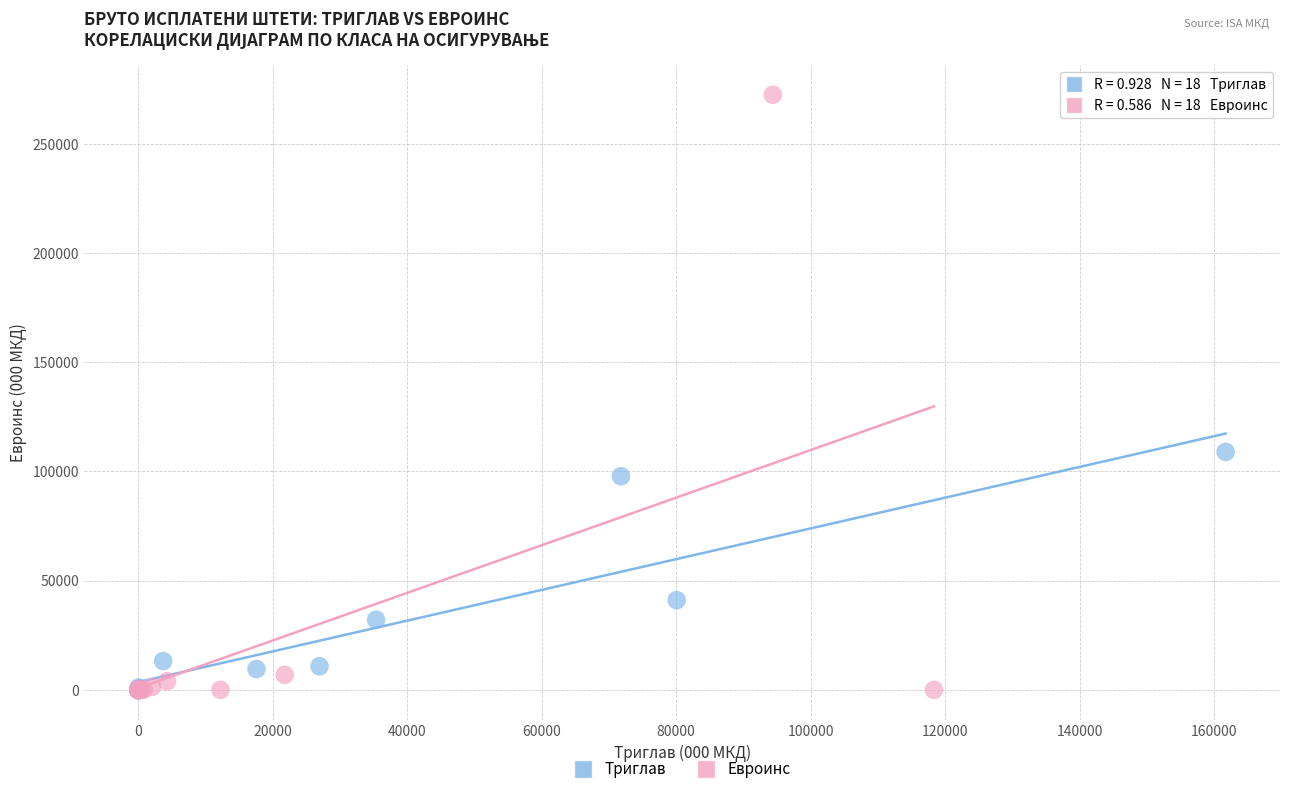

Which series reaches the maximum Y coordinate?

Евроинс